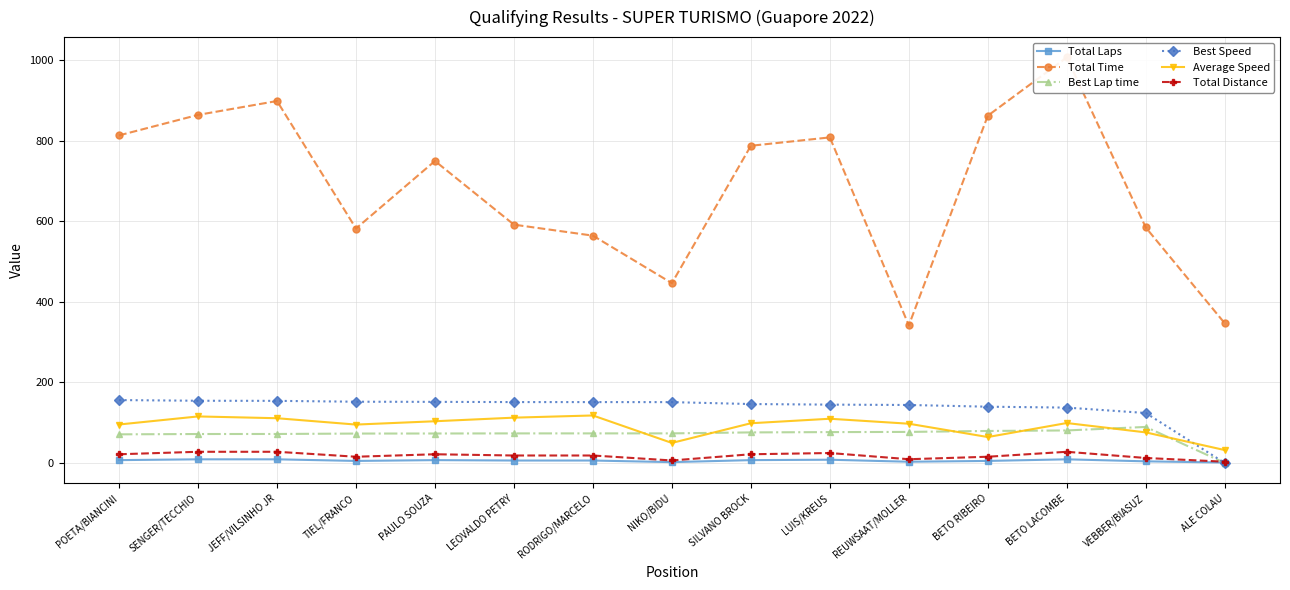

What is the sum of all Best Speed values?

2057.7